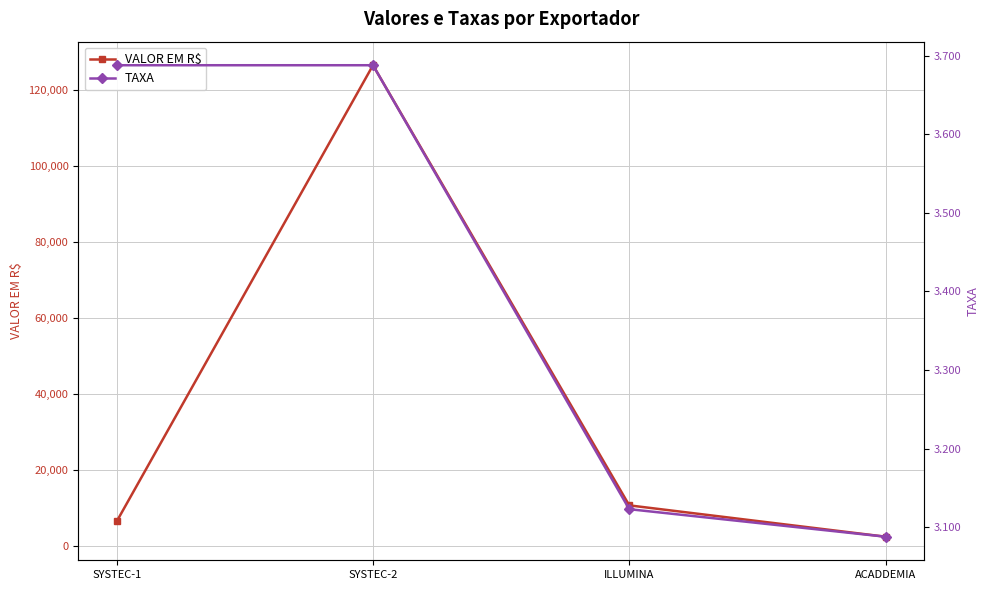

Which series has the largest range (max minus min)?

VALOR EM R$